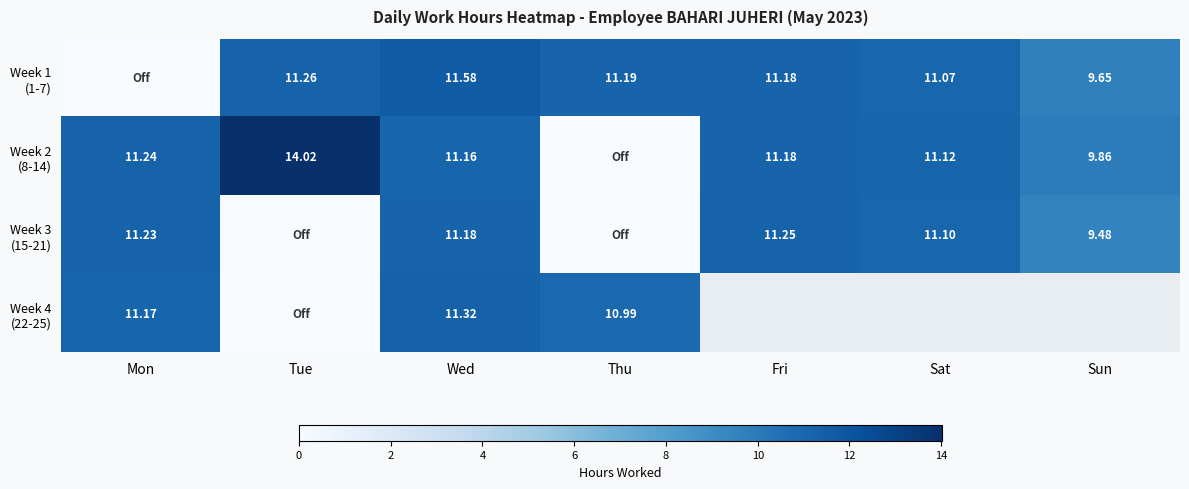

What is the sum of all Week 1 (1-7) values?

65.9